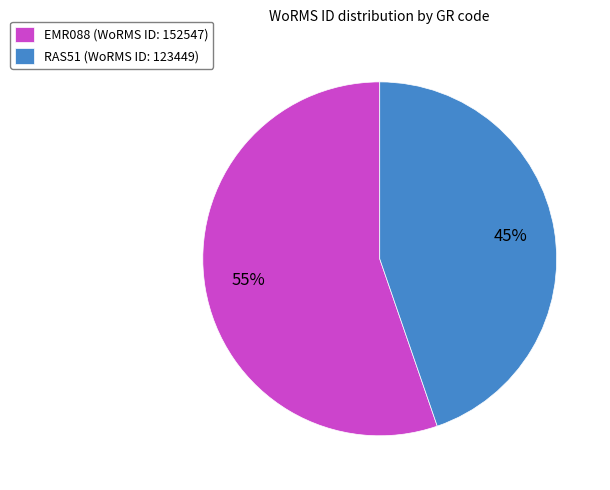

True or false: RAS51 accounts for 45% of the total.

True